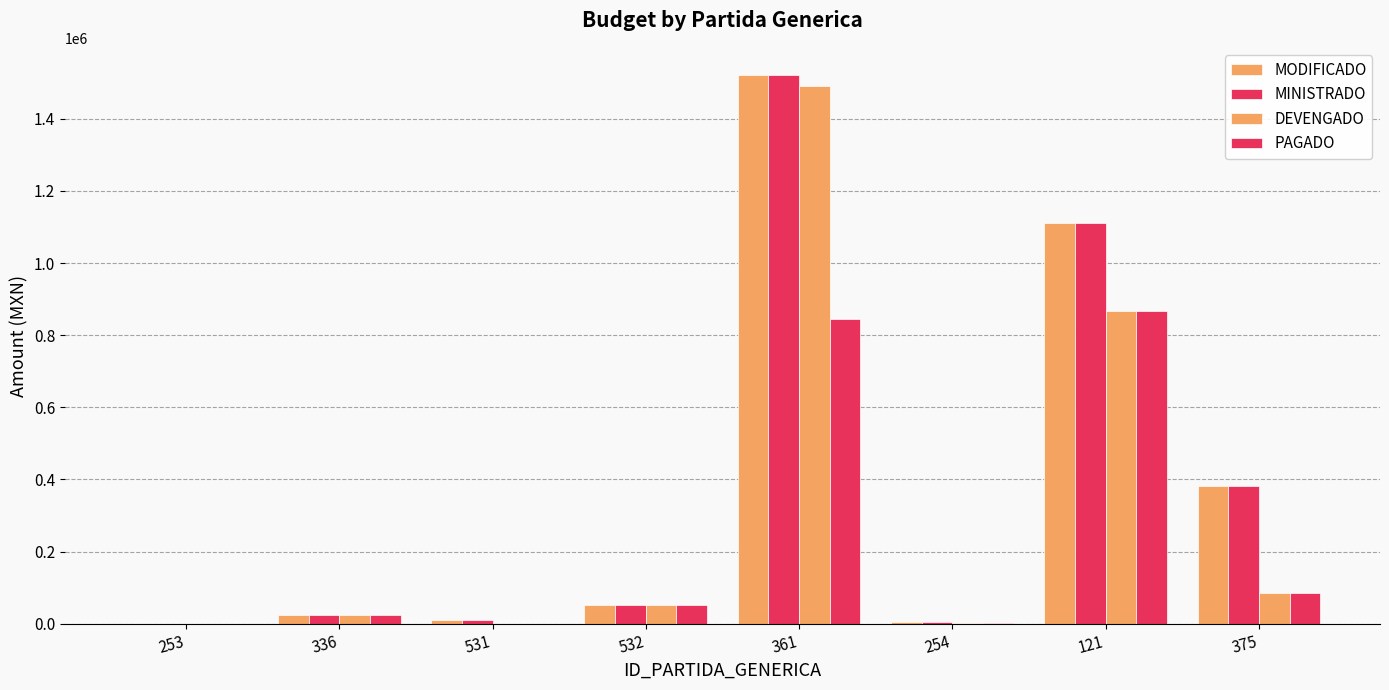

What is the label of the 5th bar from the right?

532